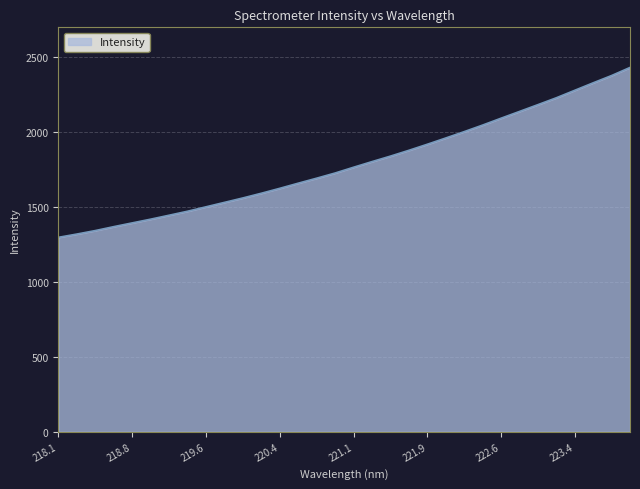

What is the smallest value displayed?

1298.3